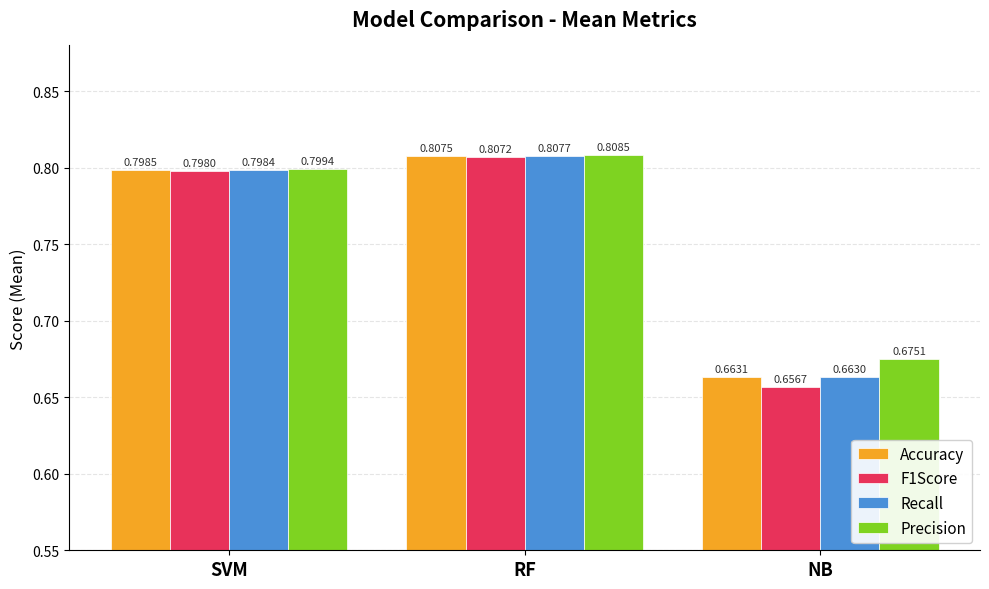

Which series has the largest range (max minus min)?

F1Score